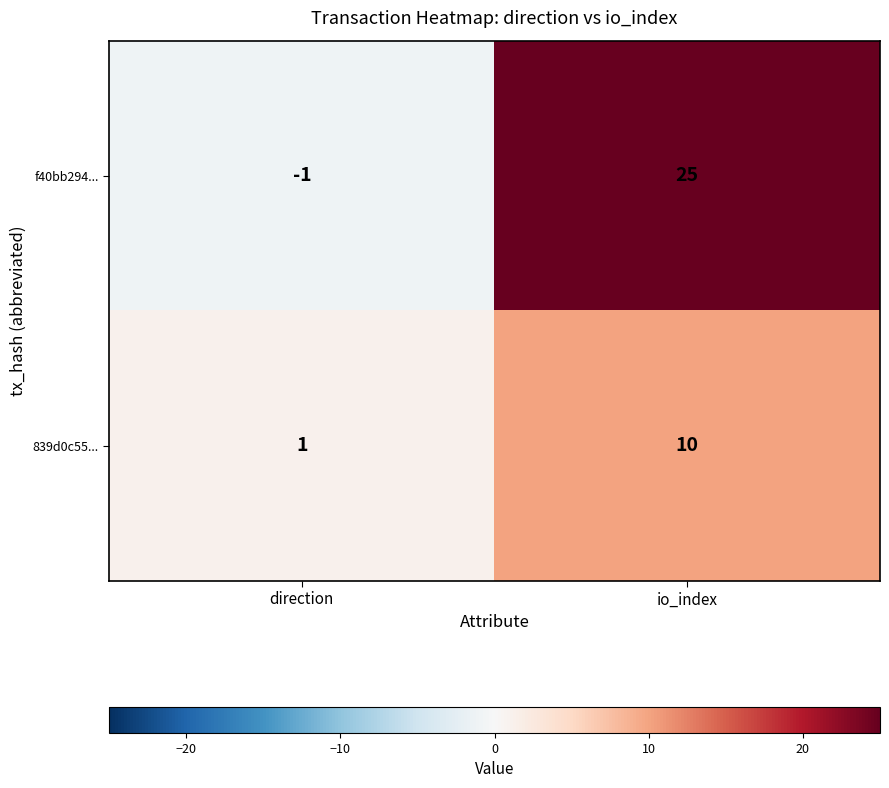

At which category is the sum across all series the highest?

io_index